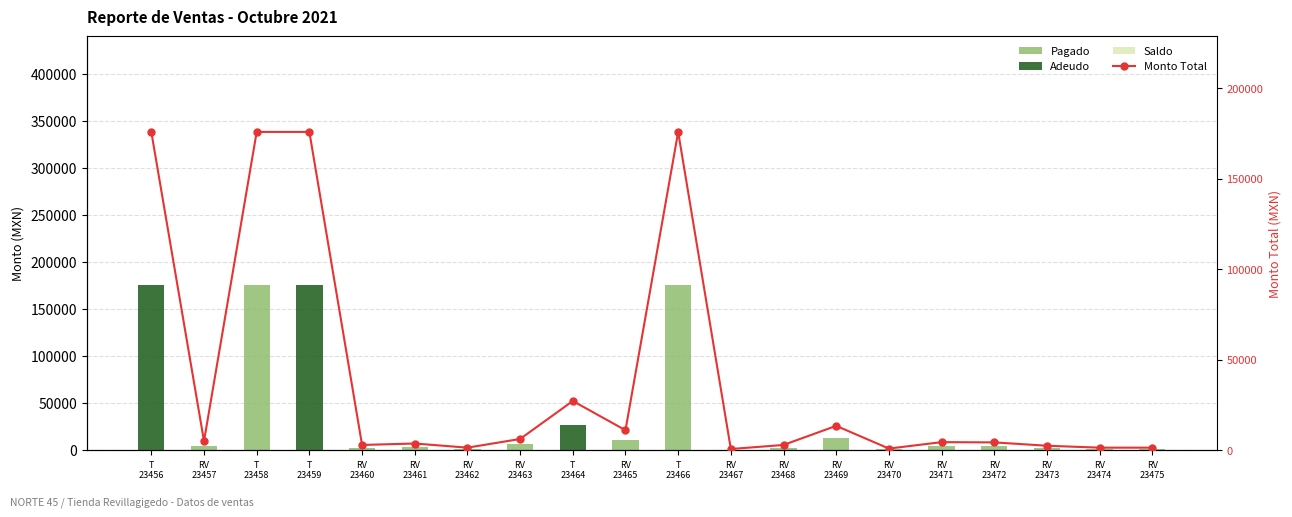

What is the total value across all series at T
23458?

352000